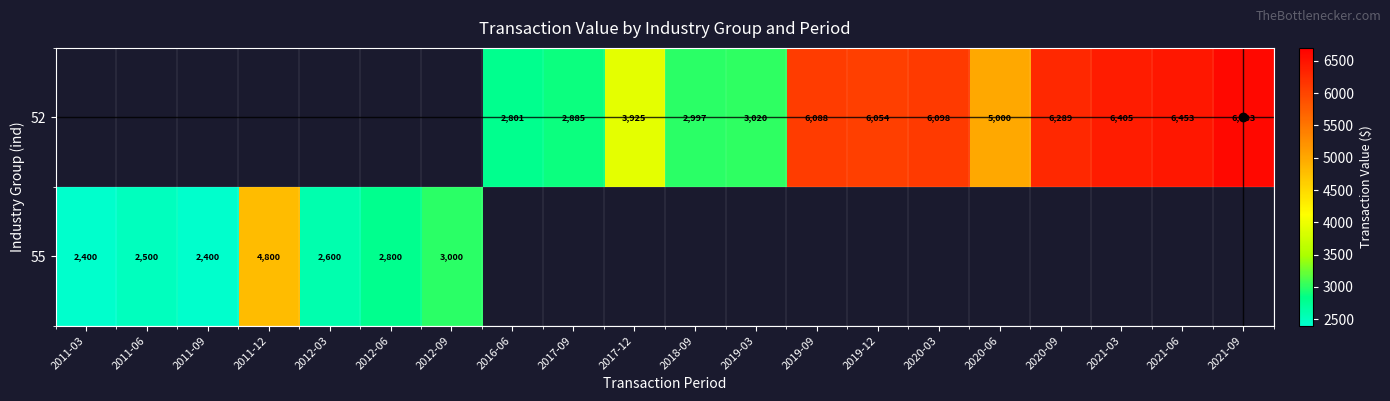

The value of 52 at 2019-03 is 4137. True or false?

False